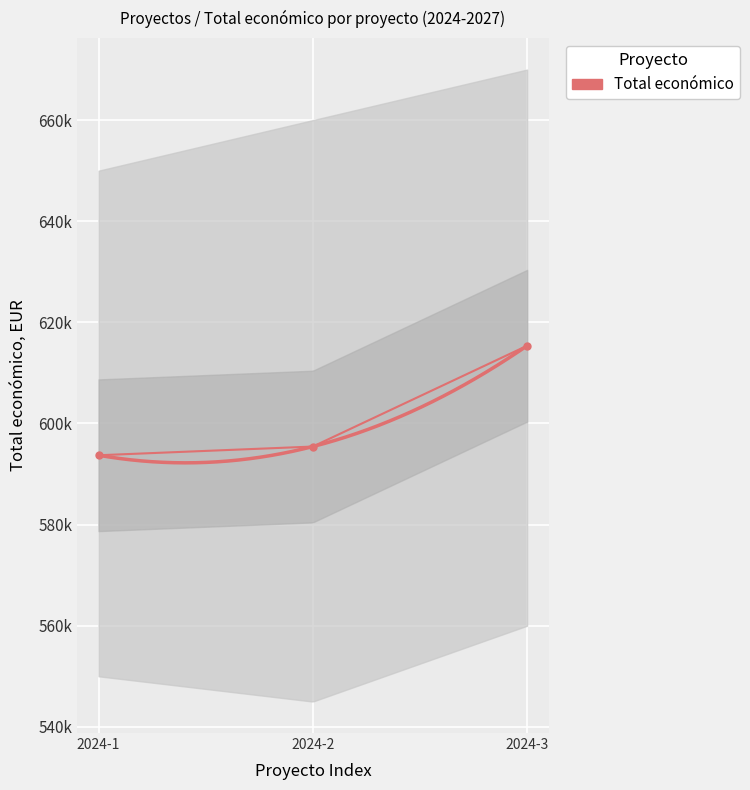

Between 2024-1 and 2024-3, which is larger?

2024-3